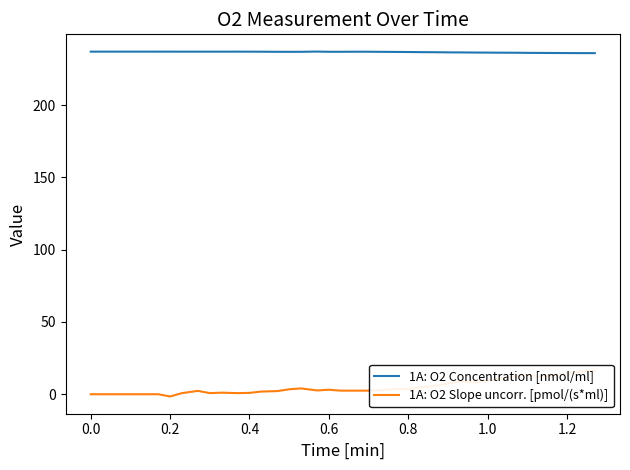

What is the maximum value for 1A: O2 Concentration [nmol/ml]?

237.0